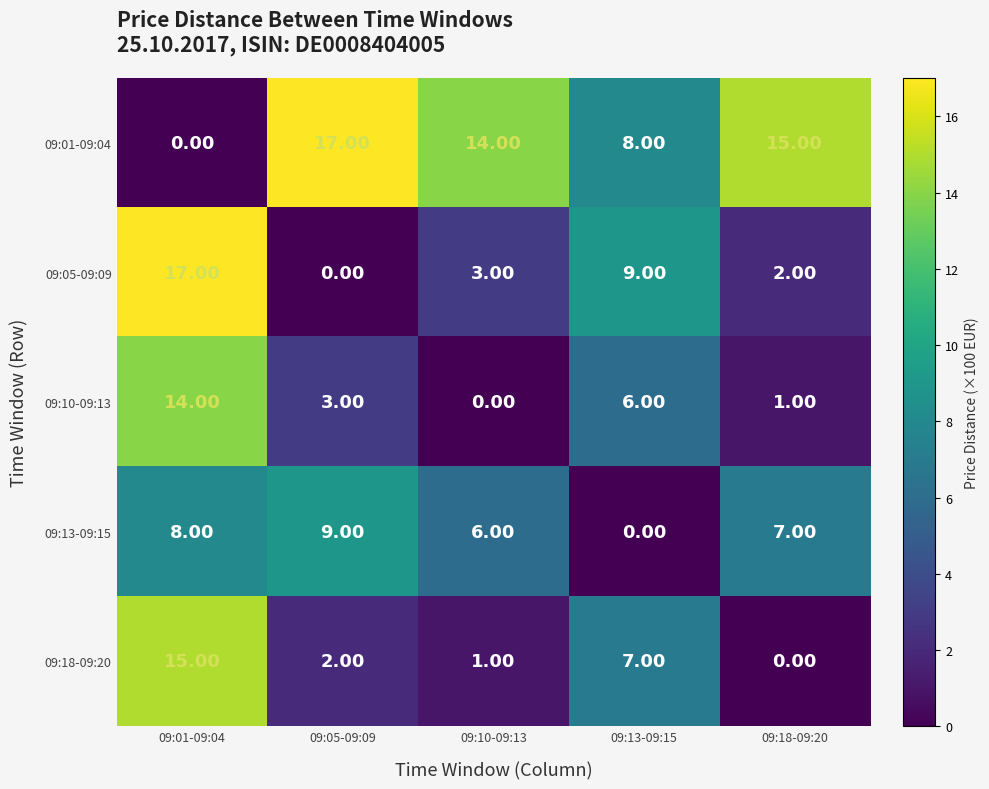

What is the total value across all series at 09:05-09:09?

31